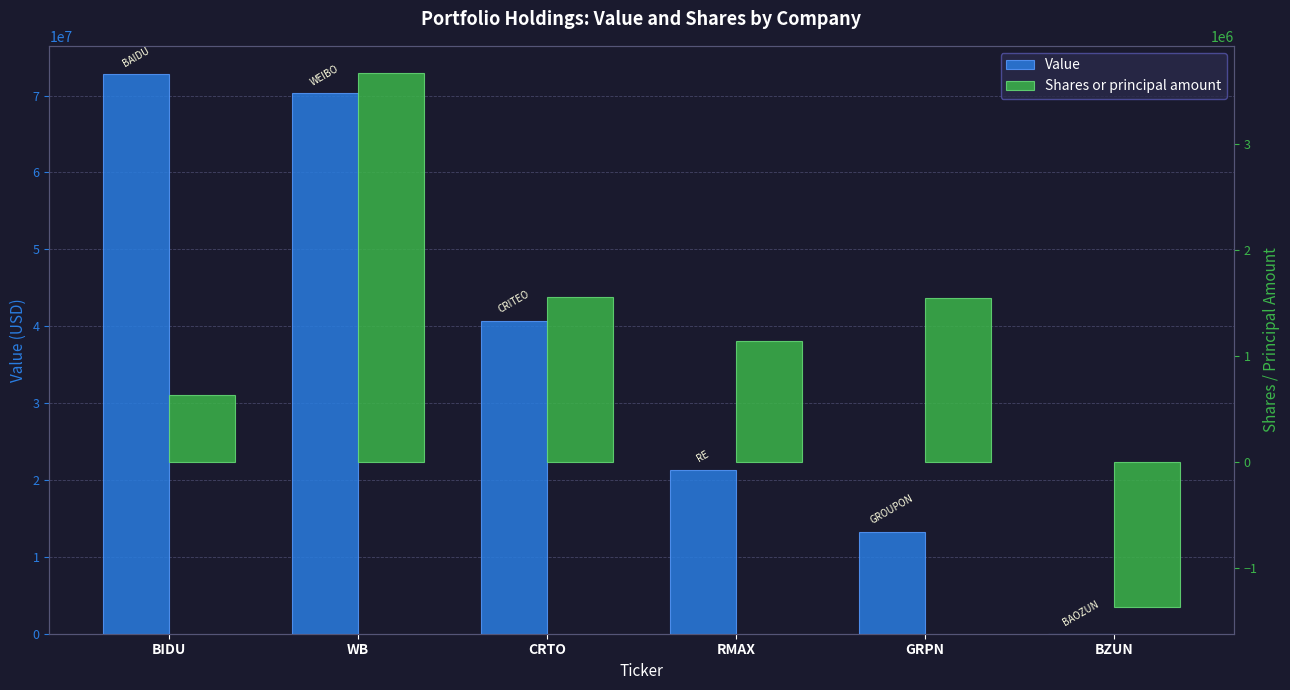

Rank the series by their average value, from highest to lowest.

Value, Shares or principal amount